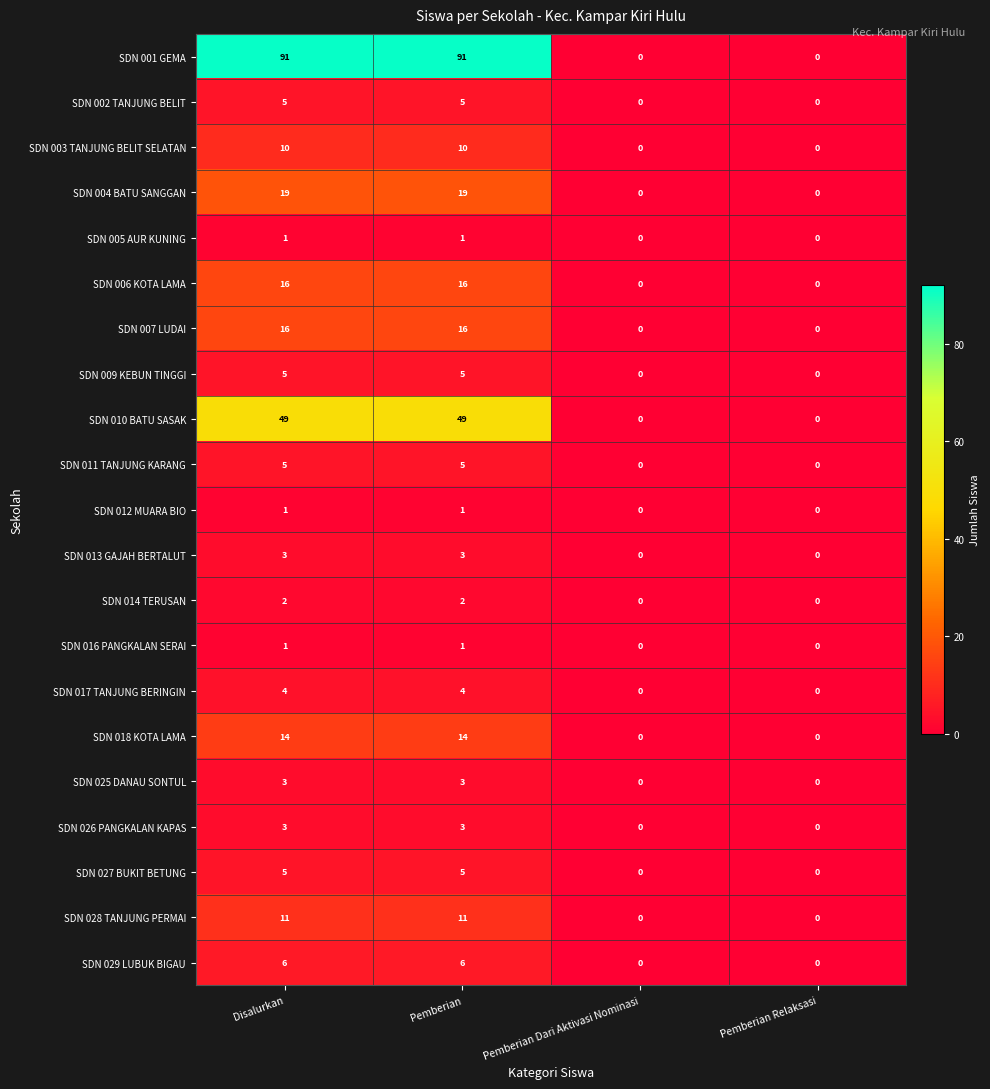

What is the difference between the second highest and second lowest values in the SDN 018 KOTA LAMA series?

14